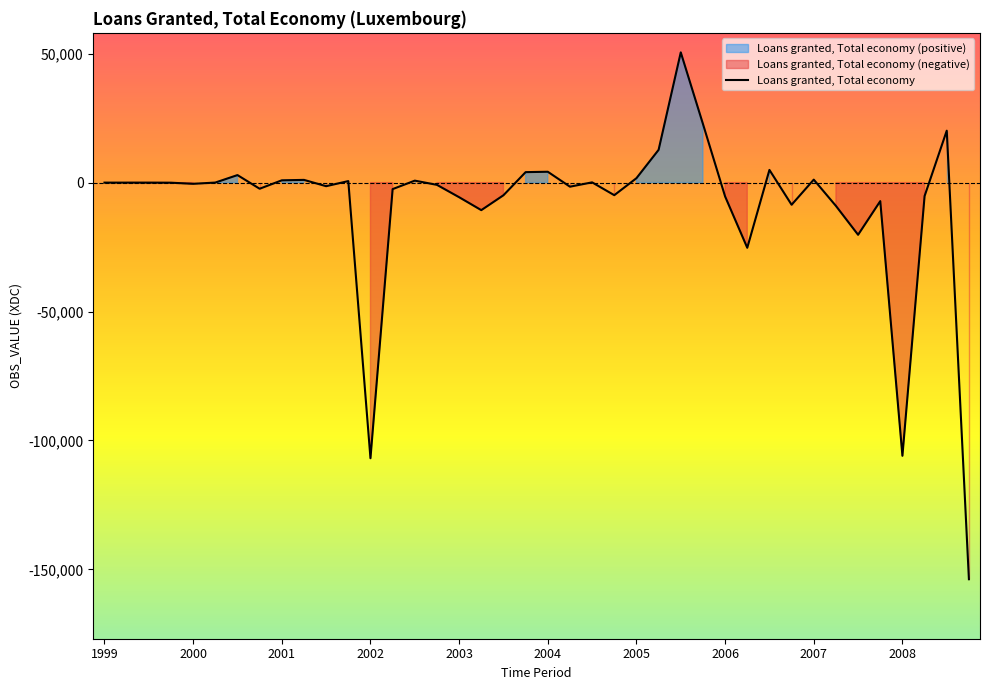

How many positive values are there?

17